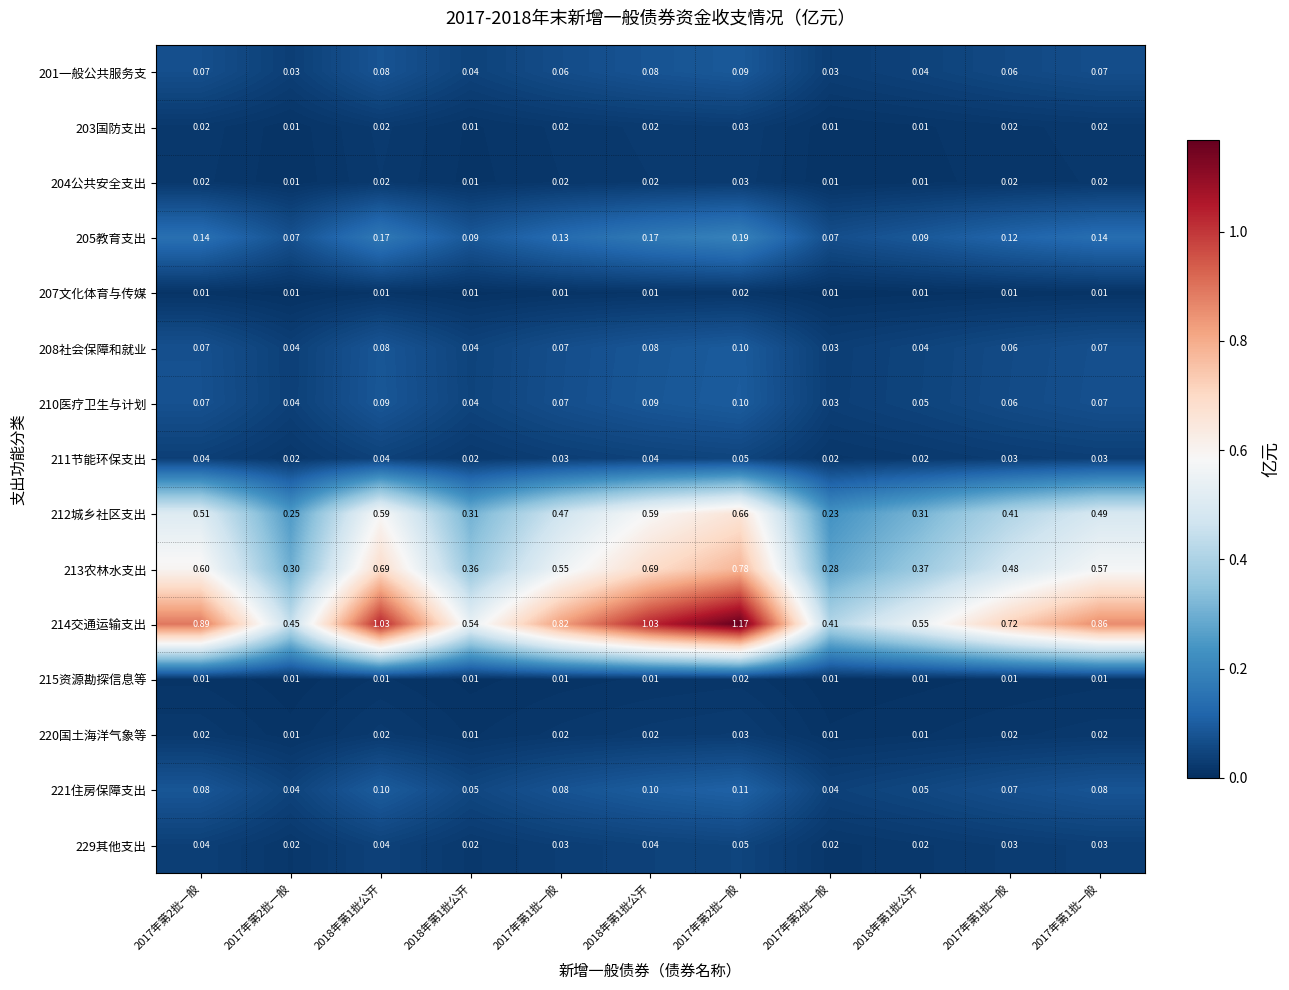

How many series are shown in this chart?

15